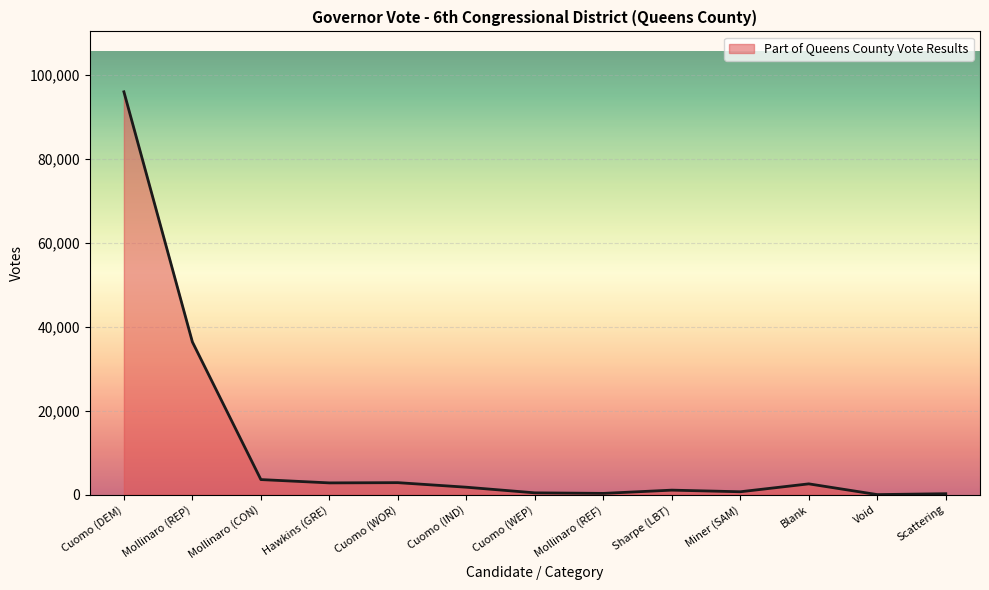

What is the change in value from Cuomo (DEM) to Mollinaro (CON)?

-92322